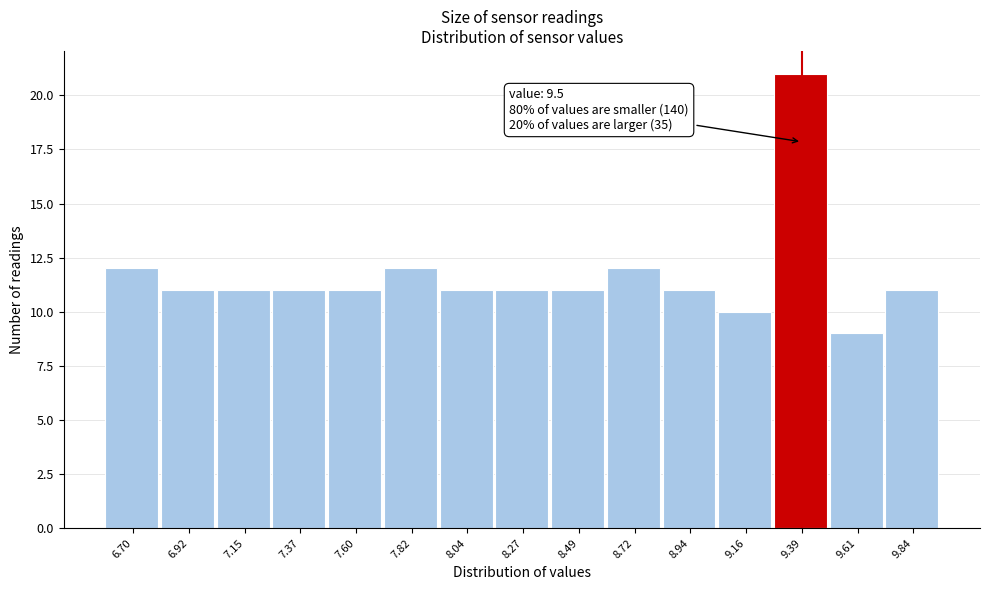

Reading right to left, what are all the values shown in this chart?

11	9	21	10	11	12	11	11	11	12	11	11	11	11	12